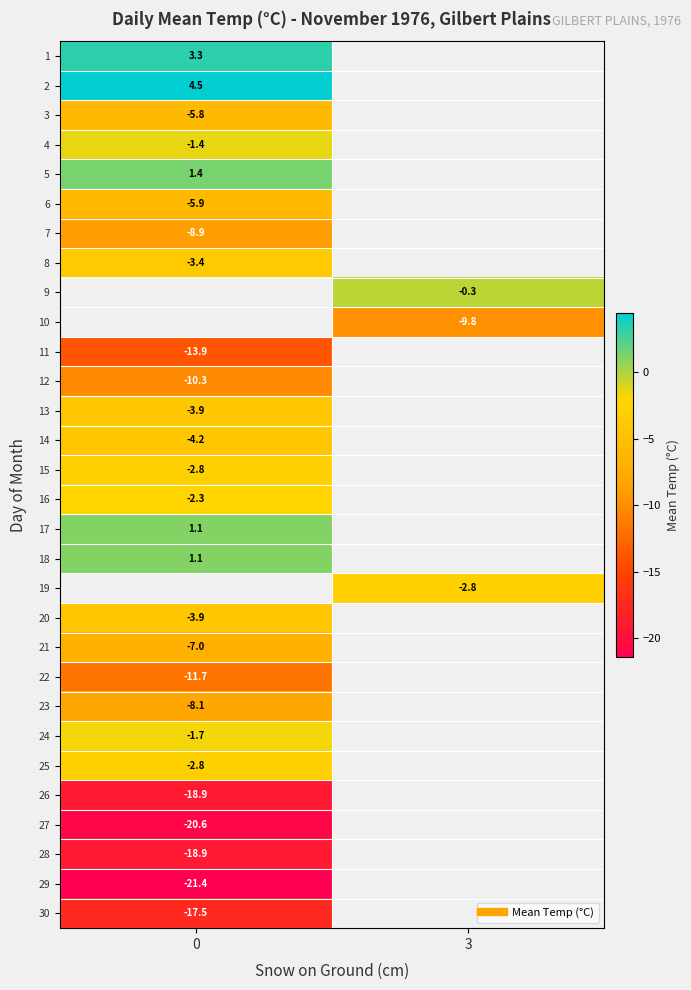

Between 0 and 3, which is larger?

3